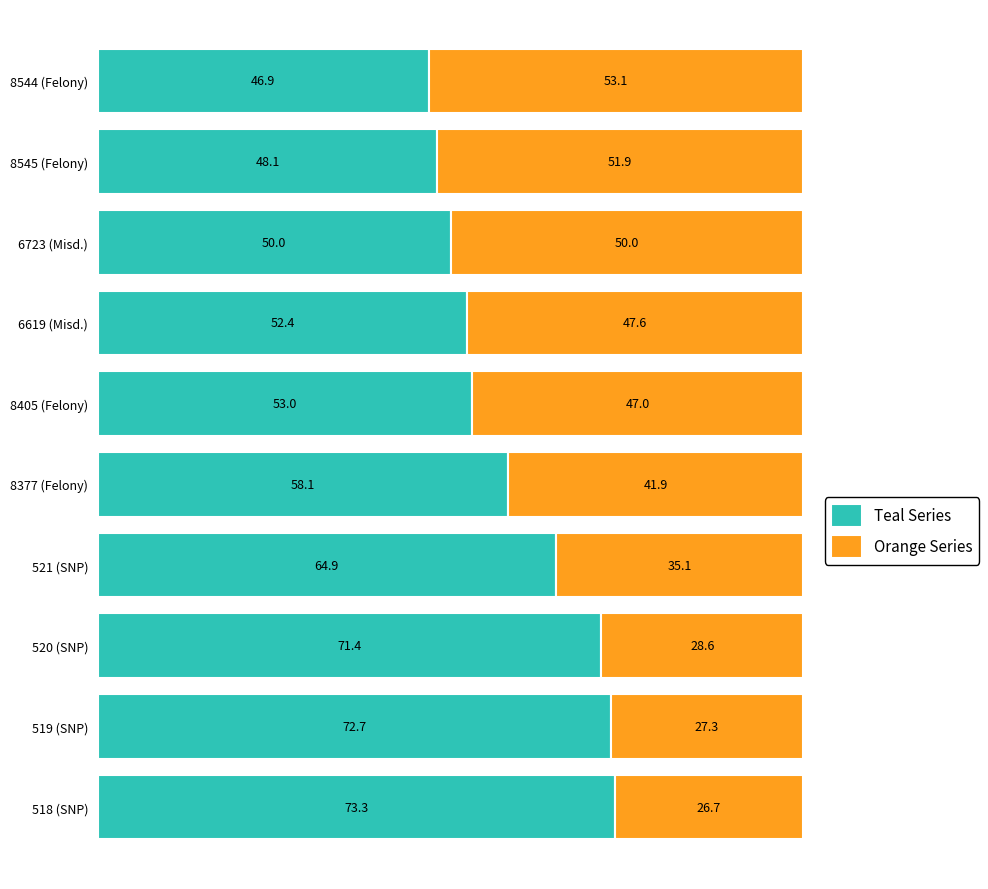

Is it true that Teal Series equals 24.3 at 8377 (Felony)?

False